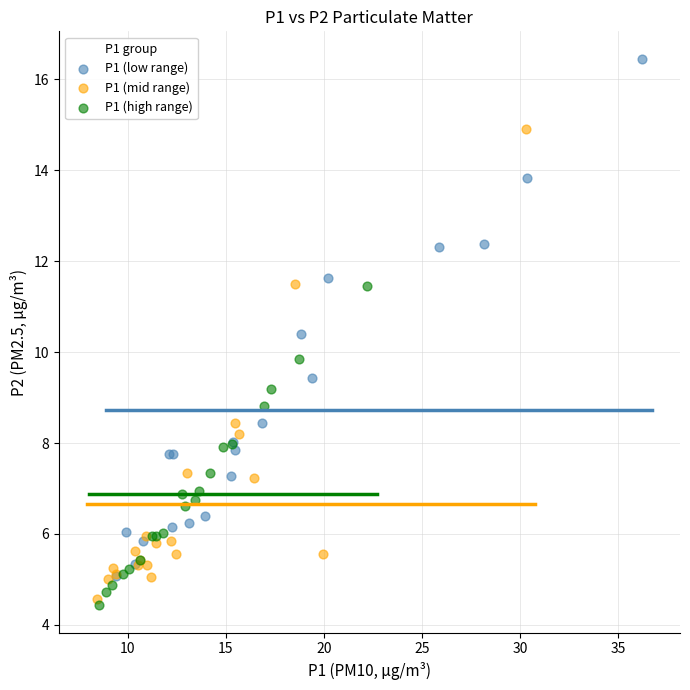

Which series has the widest spread of Y values?

P1 (low range)